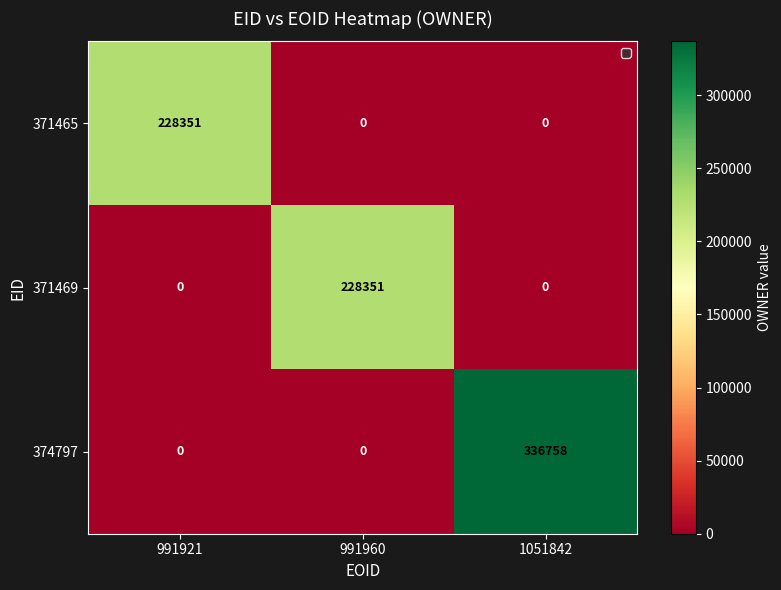

The value of 371465 at 991921 is 228351. True or false?

True